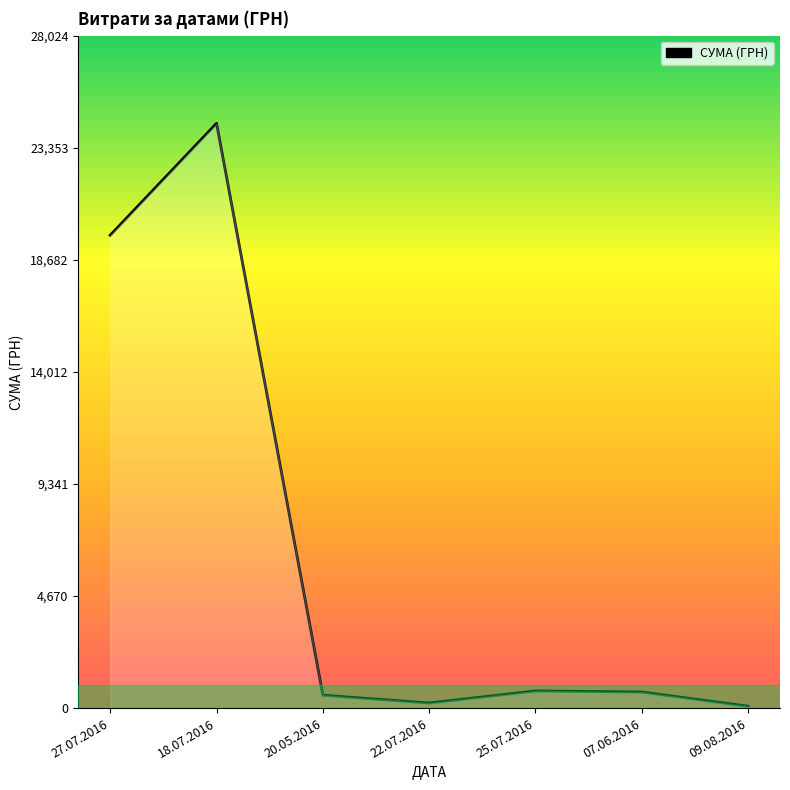

What is the difference between the maximum and minimum values?

24291.6